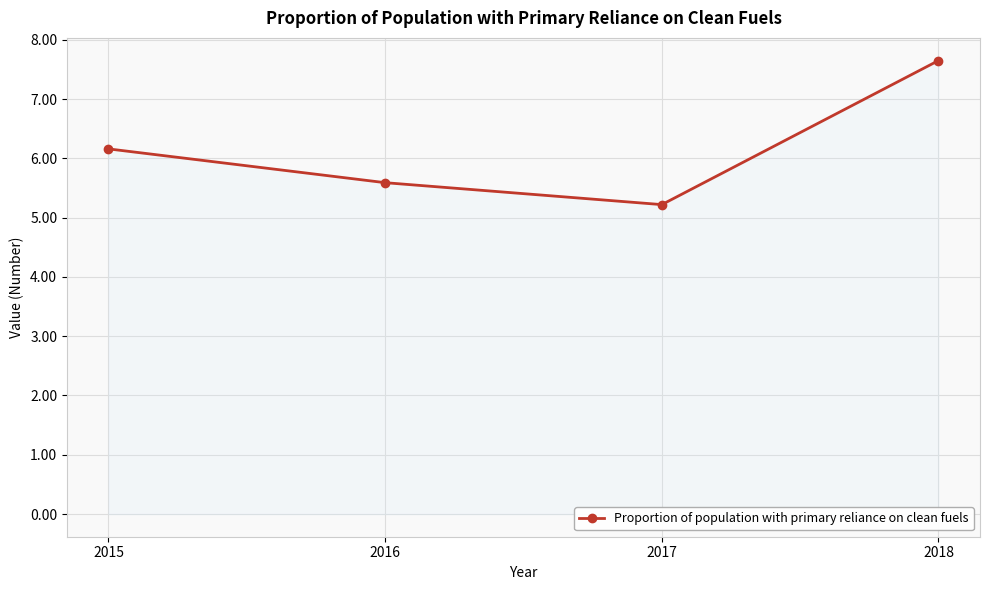

Reading right to left, extract all data points from this chart.

7.7	5.2	5.6	6.2